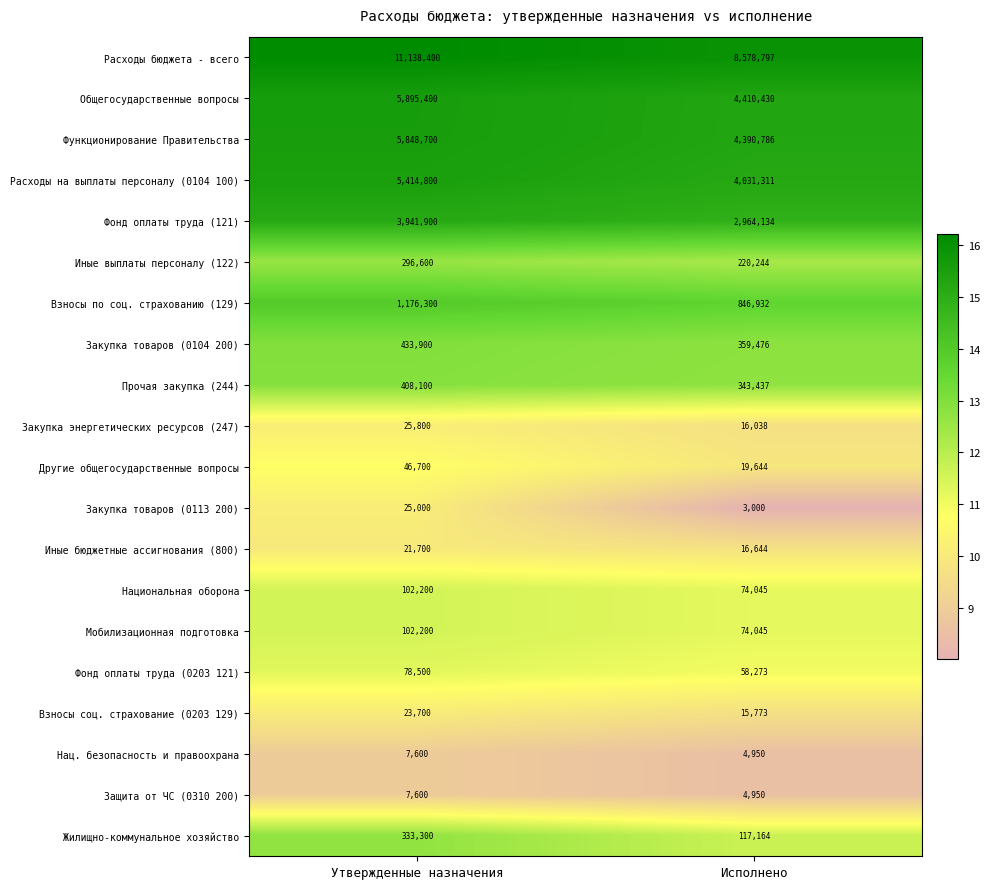

What value does the Национальная оборона series have at Утвержденные назначения?

102200